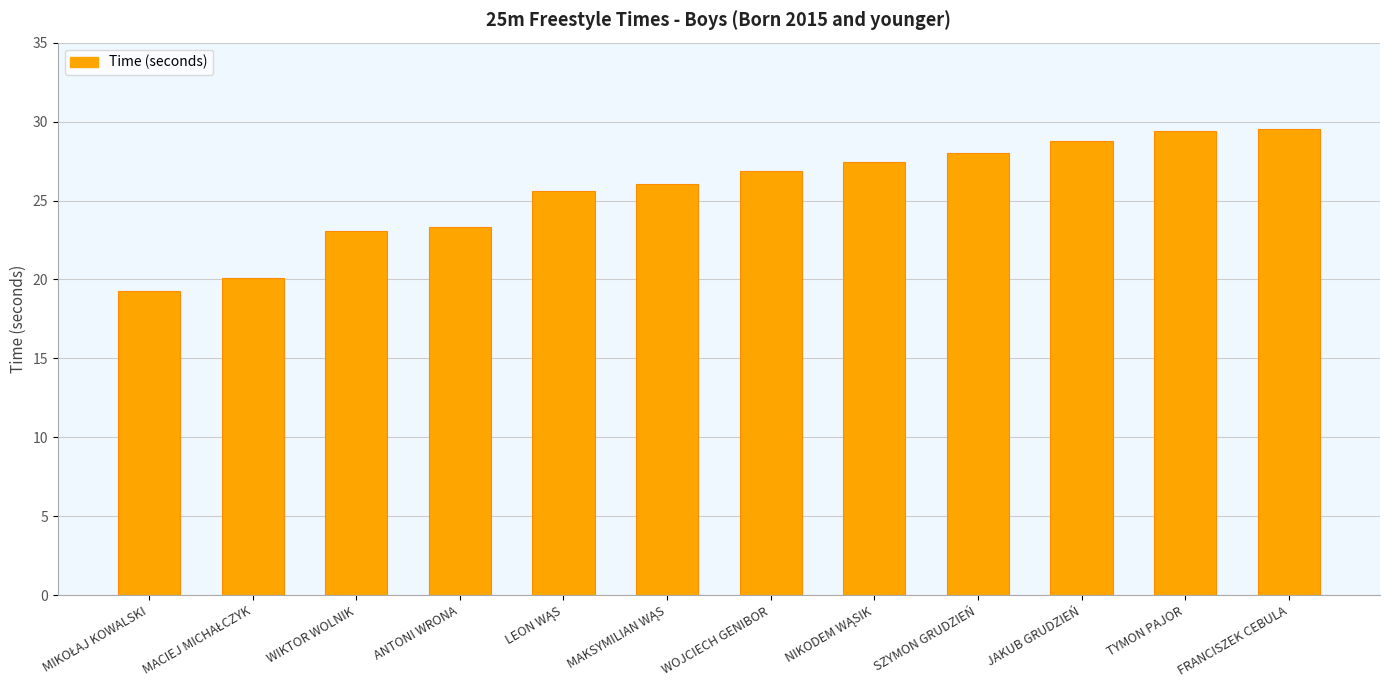

What is the value of the 8th bar from the left?

27.4